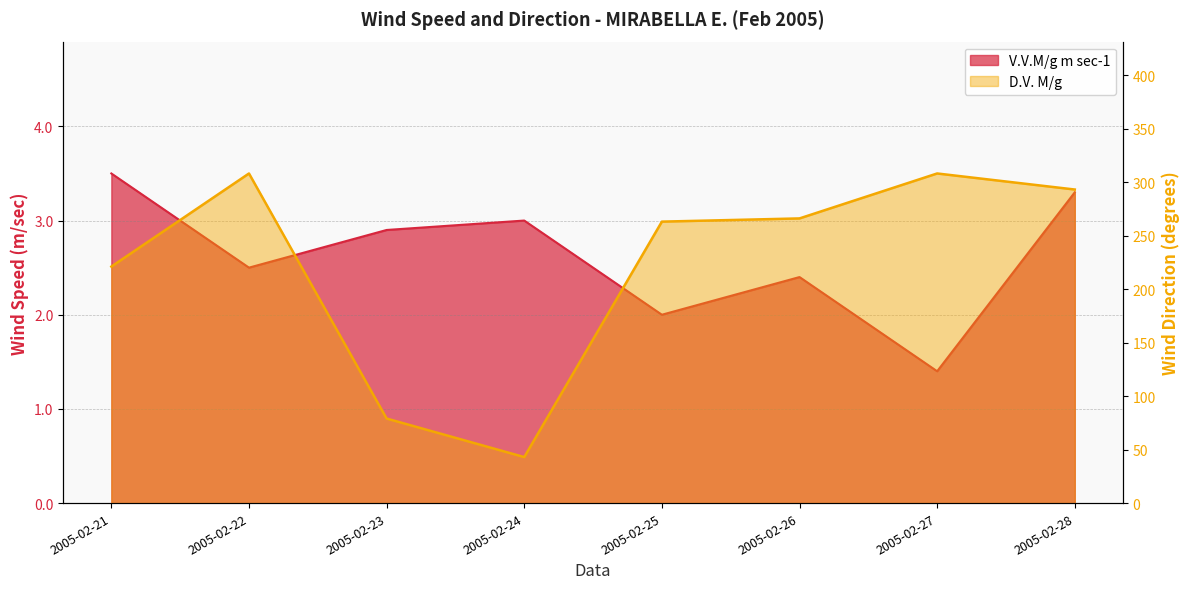

True or false: V.V.M/g m sec-1 and D.V. M/g cross at least once.

False